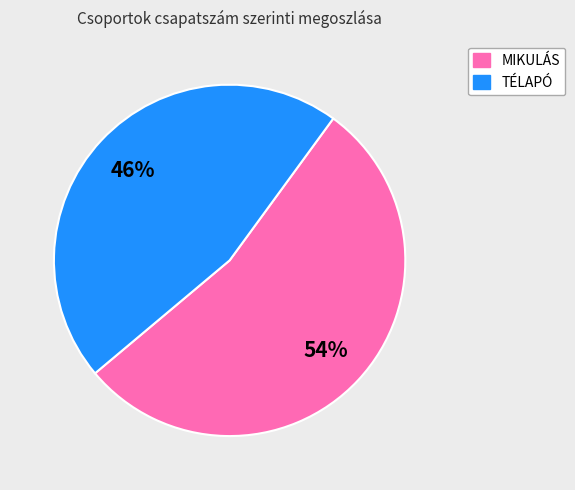

What is the ratio of the value at MIKULÁS to the value at TÉLAPÓ?

1.2